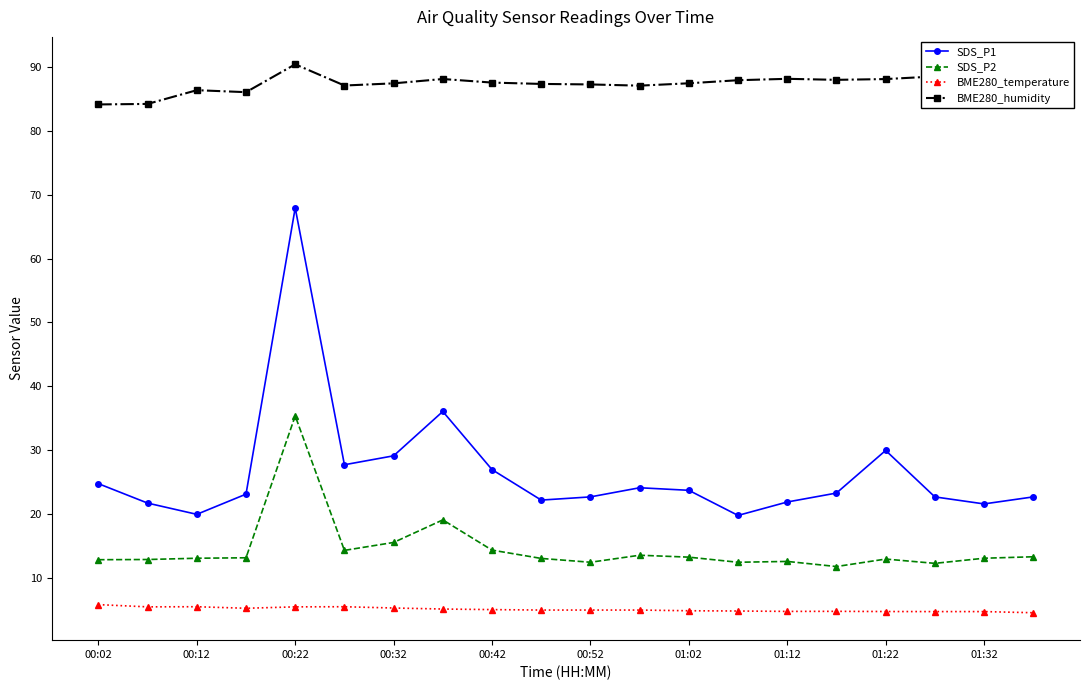

What is the difference between the second highest and second lowest values in the SDS_P1 series?

16.1